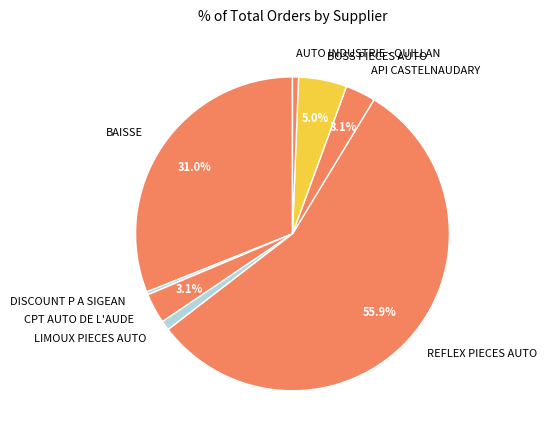

Which slice is the largest?

REFLEX PIECES AUTO